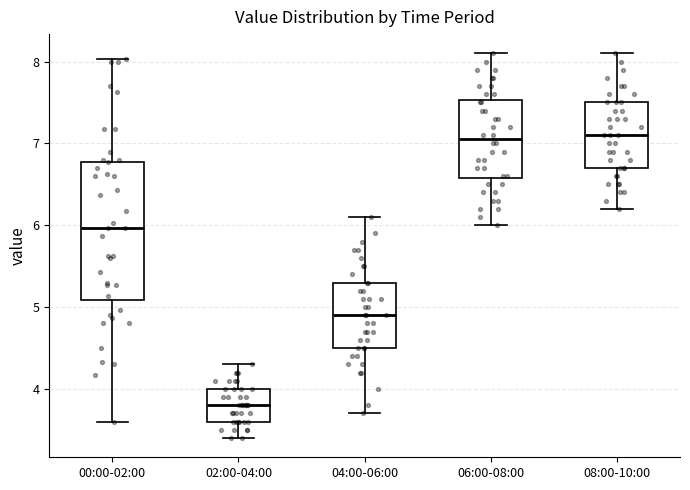

Which box has the lowest median line?

02:00-04:00